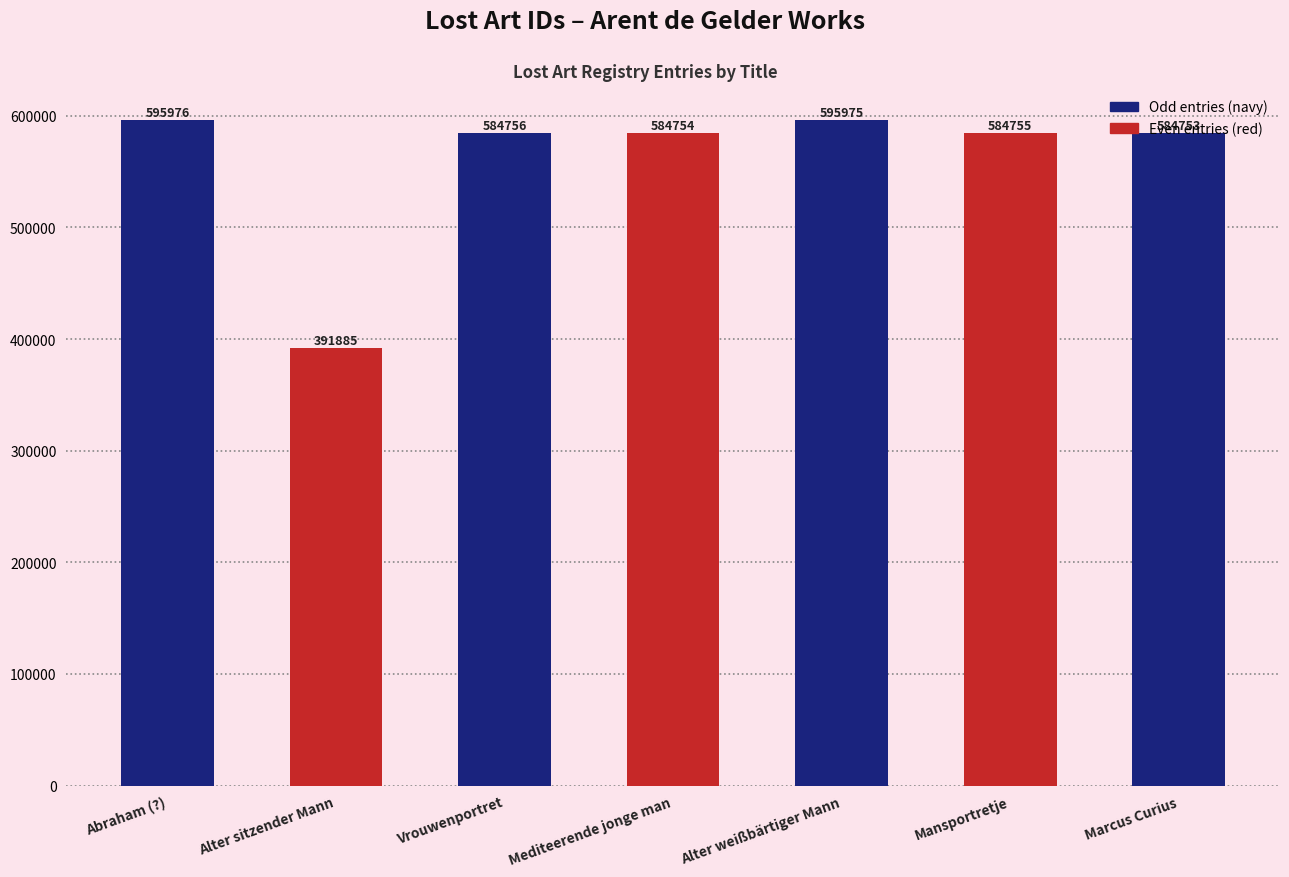

What is the smallest value displayed?

391885